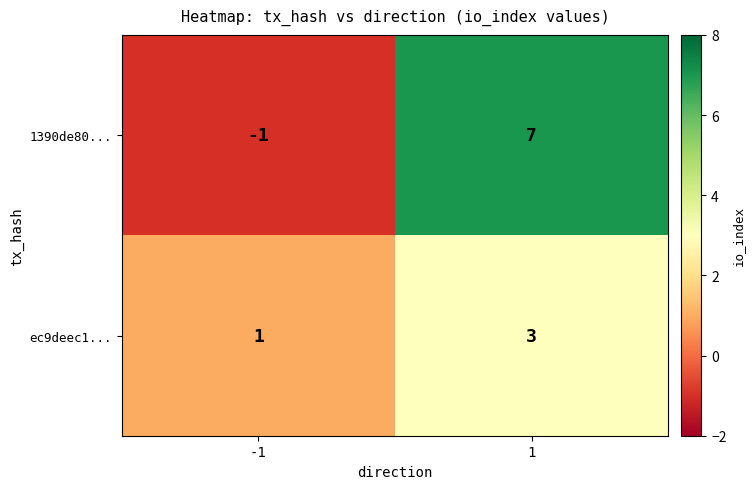

What is the sum of the 1390de80... values at 1 and -1?

6